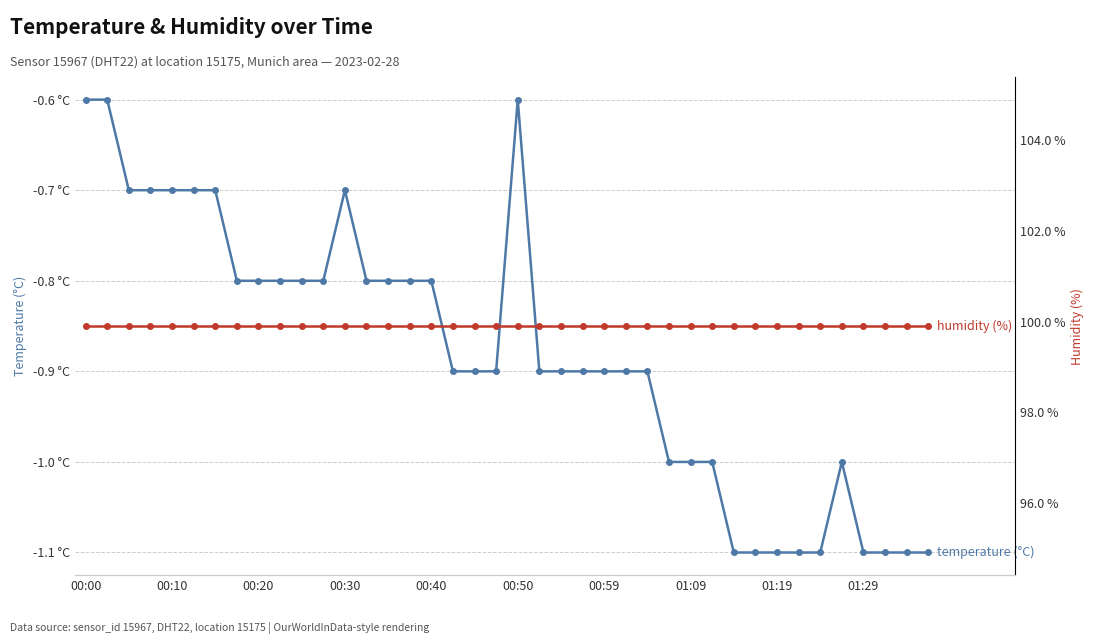

True or false: humidity and temperature intersect in this chart.

False